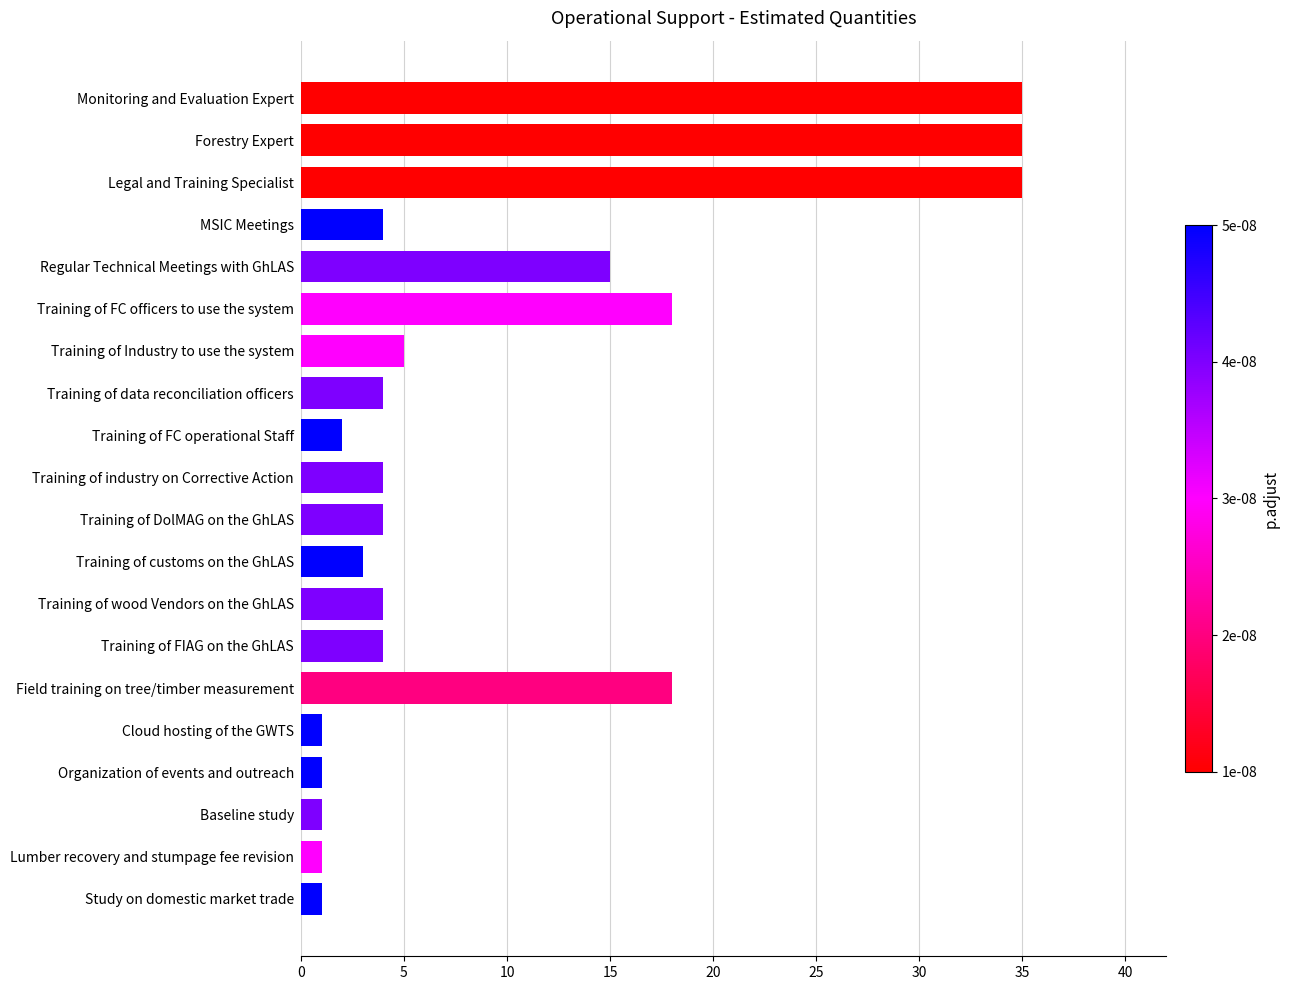

True or false: the data shows 35 at Legal and Training Specialist.

True